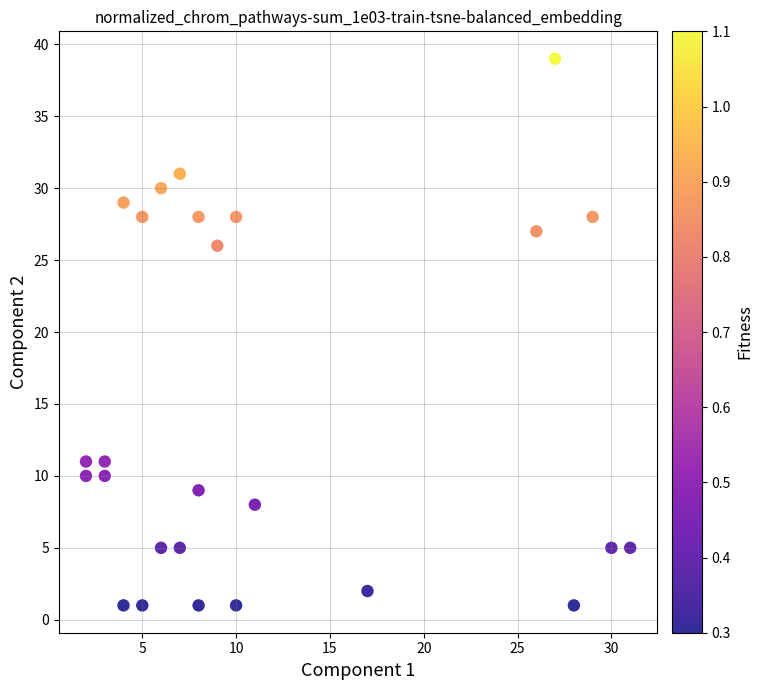

What is the range of Y values (max minus min)?

38